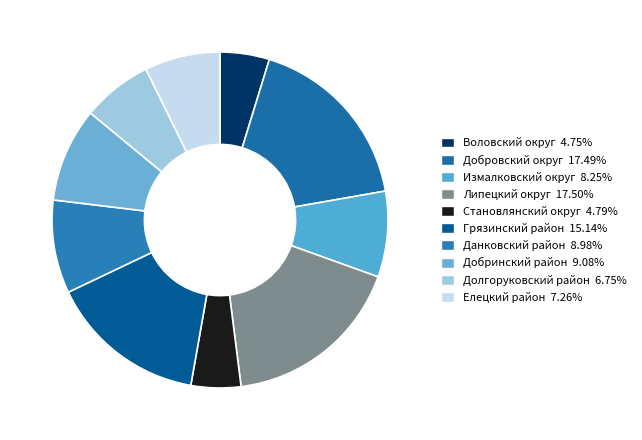

Count the number of slices in the pie.

10